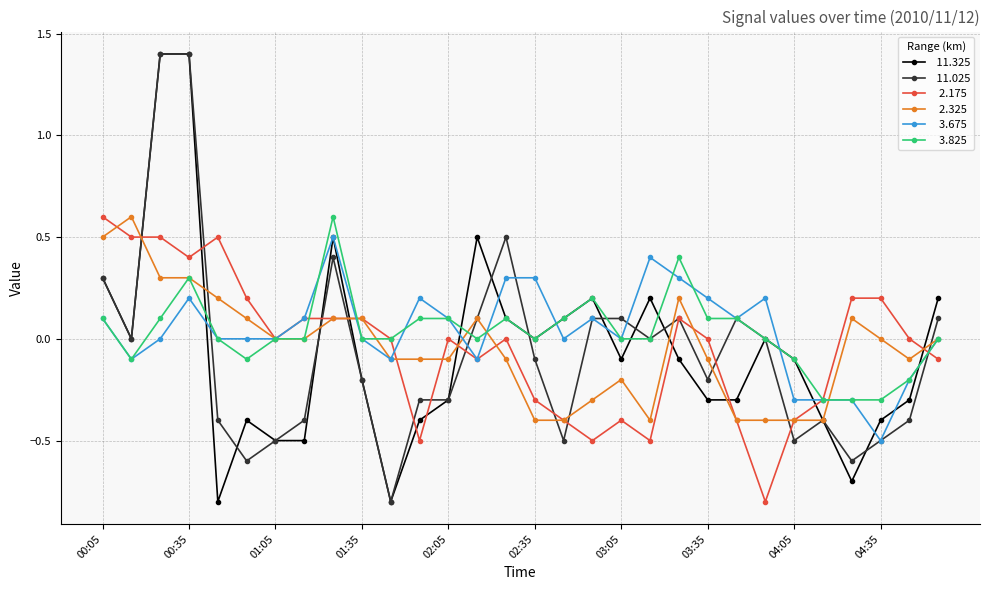

What is the smallest value displayed?

-0.8